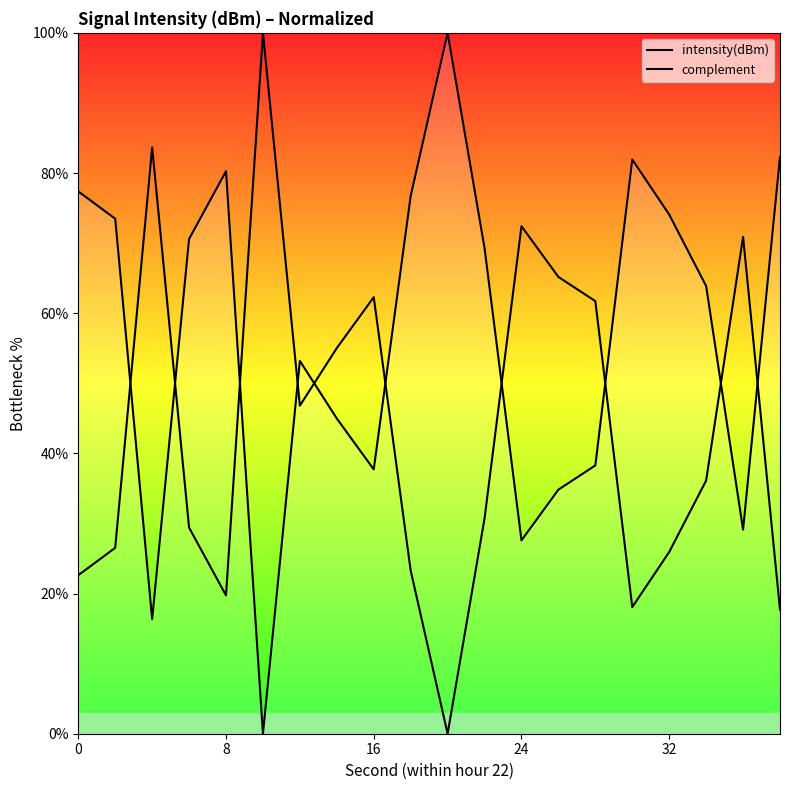

Does the chart display data point markers on the line(s)?

No